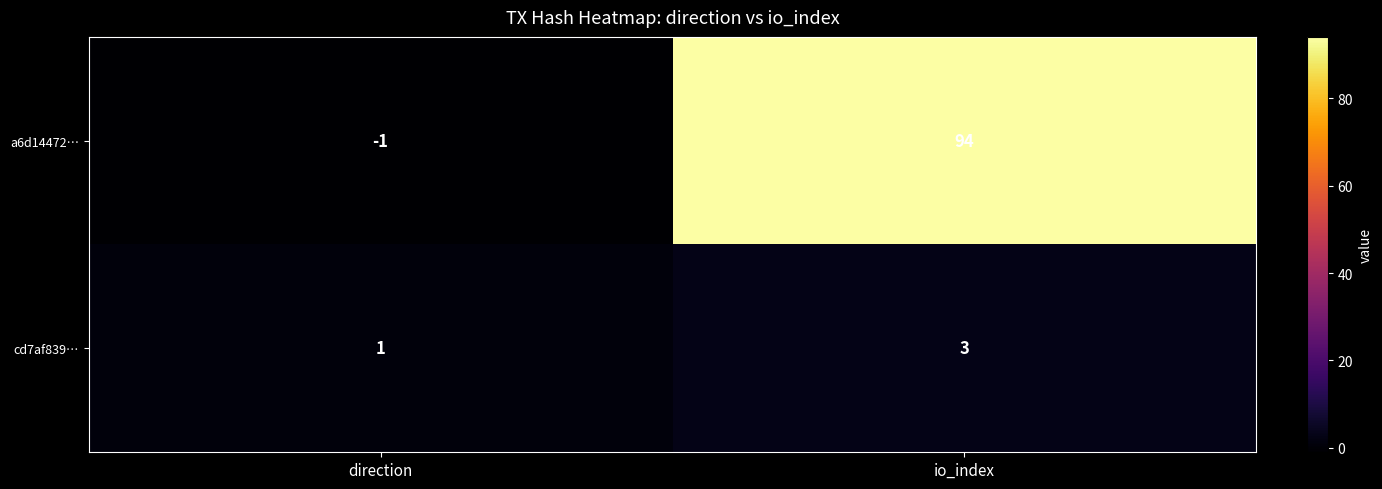

What is the approximate value of a6d14472… at io_index?

94